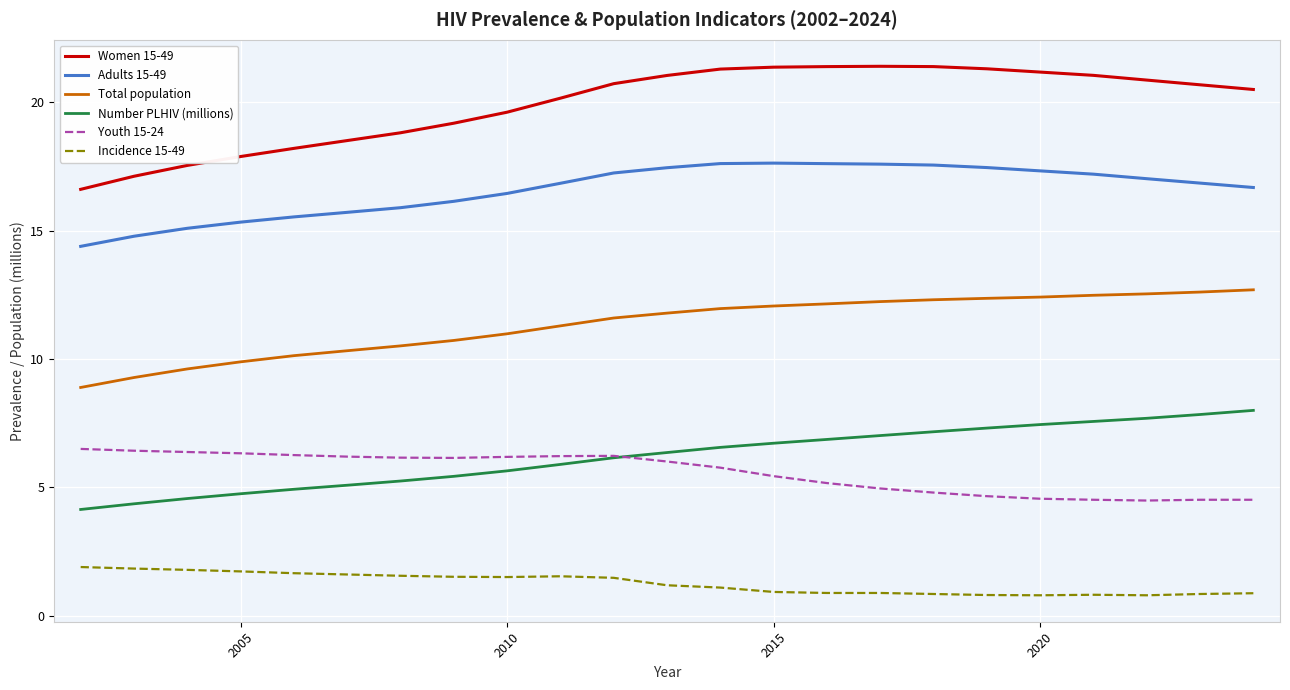

Which series has the largest total across all categories?

Women 15-49